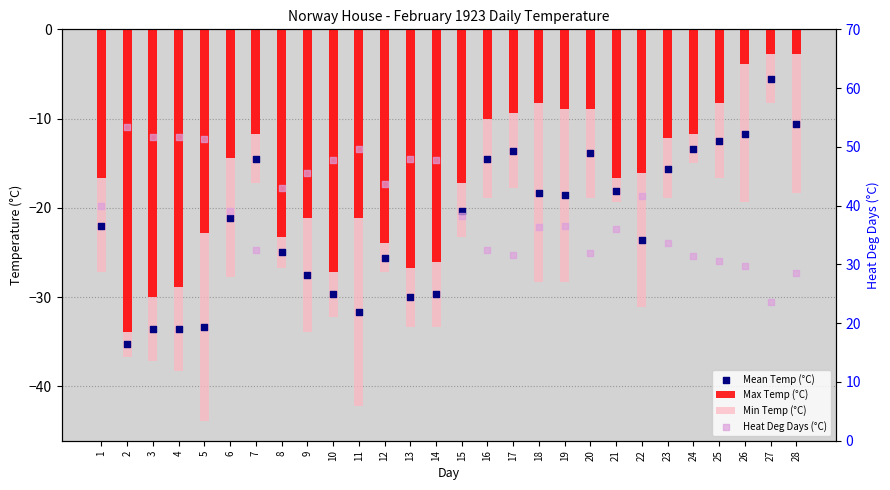

At which category is the sum across all series the highest?

27